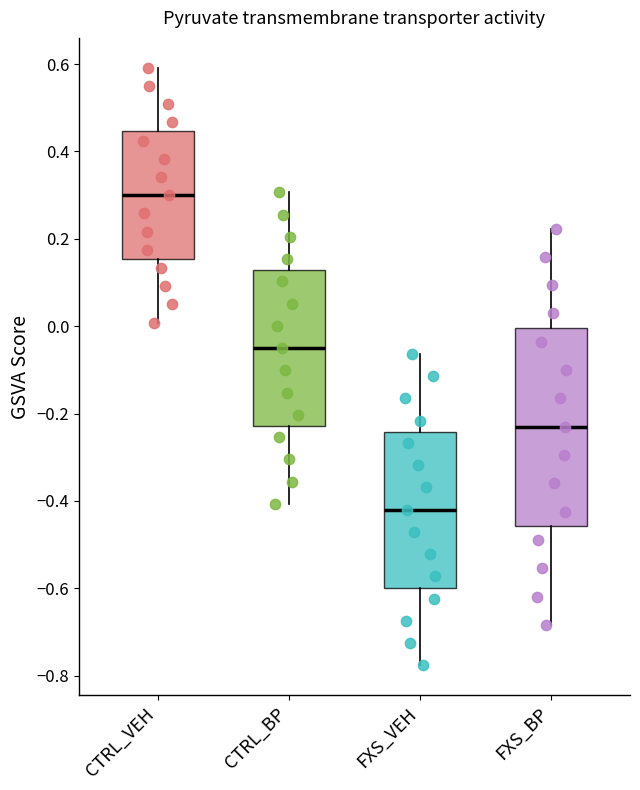

Reading left to right, read every box against the y-axis: the position of its median line, the range the box covers, and the ends of its whiskers. The values are not printed on the chart, so give them approximately, as read against the axis.

CTRL_VEH: median 0.30, box 0.16 to 0.44, whiskers 0.00 to 0.60
CTRL_BP: median -0.04, box -0.22 to 0.12, whiskers -0.40 to 0.30
FXS_VEH: median -0.42, box -0.60 to -0.24, whiskers -0.78 to -0.06
FXS_BP: median -0.22, box -0.46 to 0.00, whiskers -0.68 to 0.22